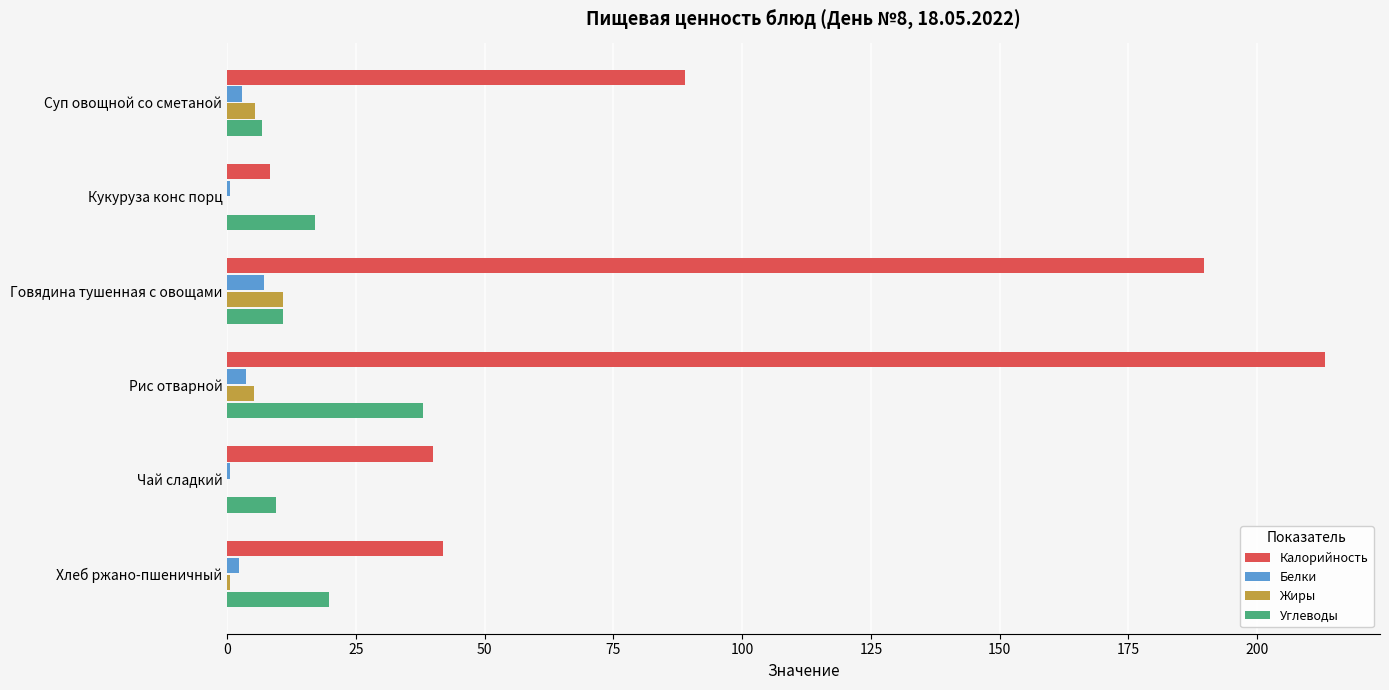

At which category is the sum across all series the highest?

Рис отварной